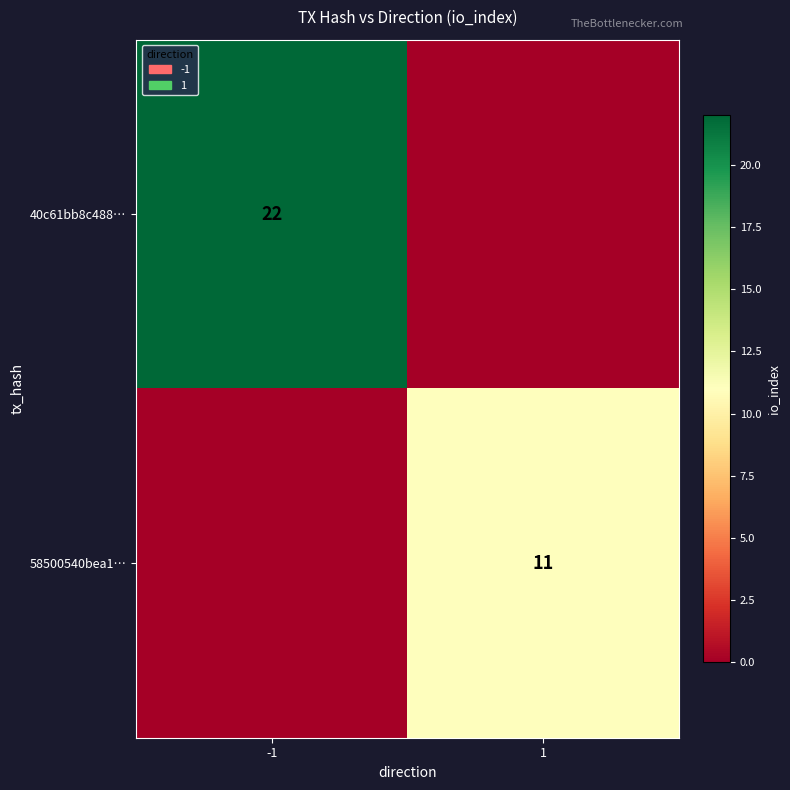

What is the total value across all series at 1?

11